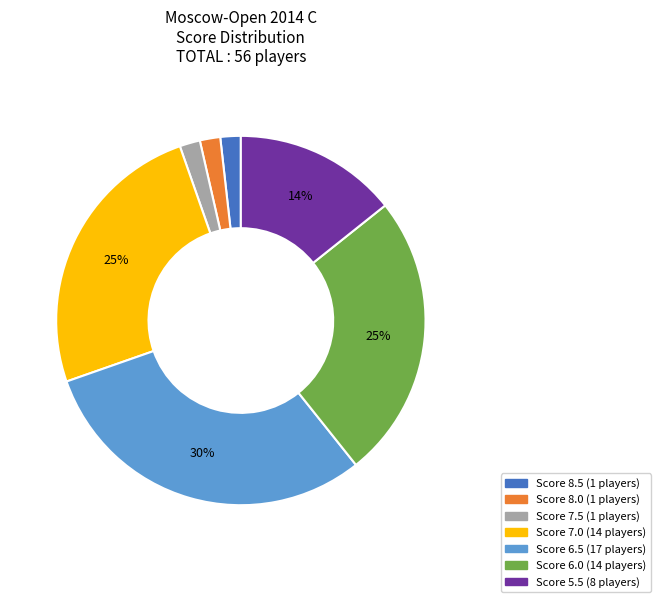

Does any single category account for the majority?

No